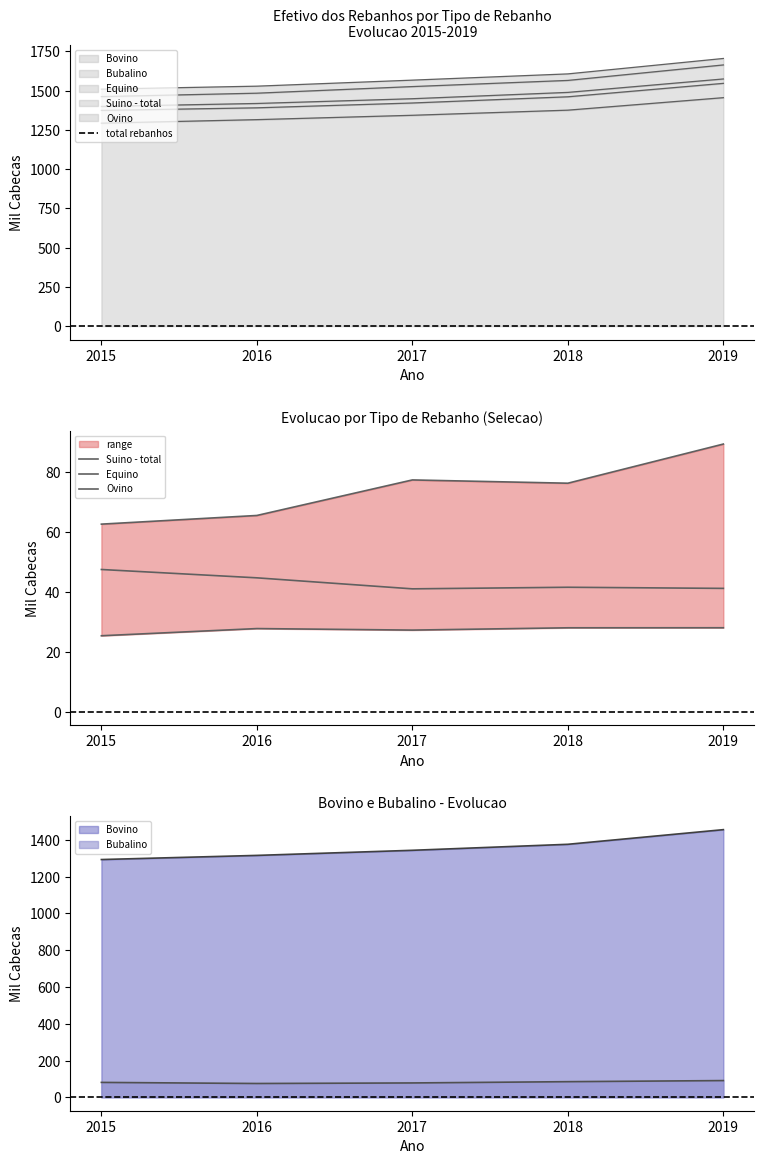

Rank the categories by Bovino value from lowest to highest.

2015, 2016, 2017, 2018, 2019